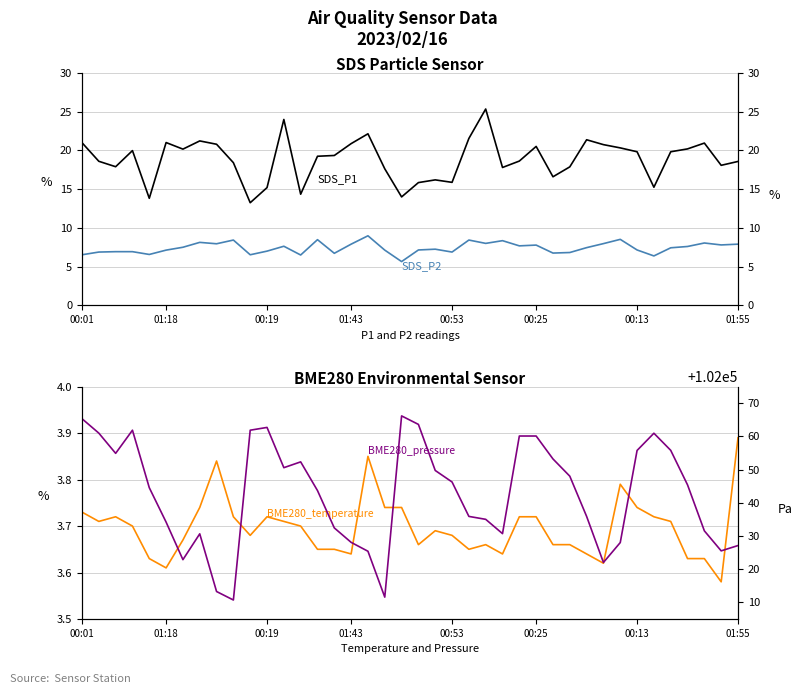

What is the difference between the BME280_pressure values at 00:53 and 24?

9.5